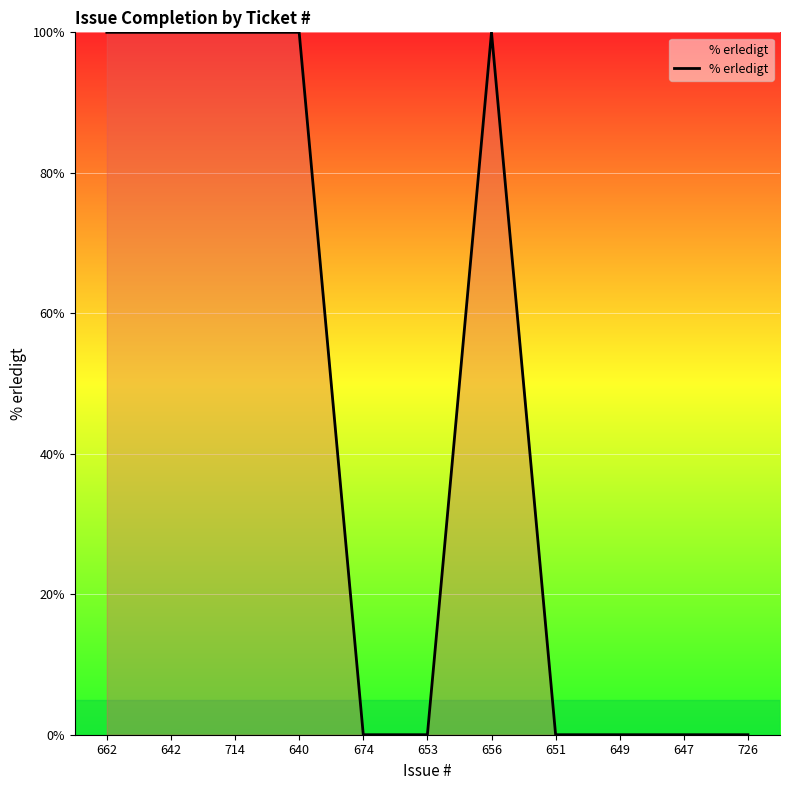

Does the chart display data point markers on the line(s)?

No